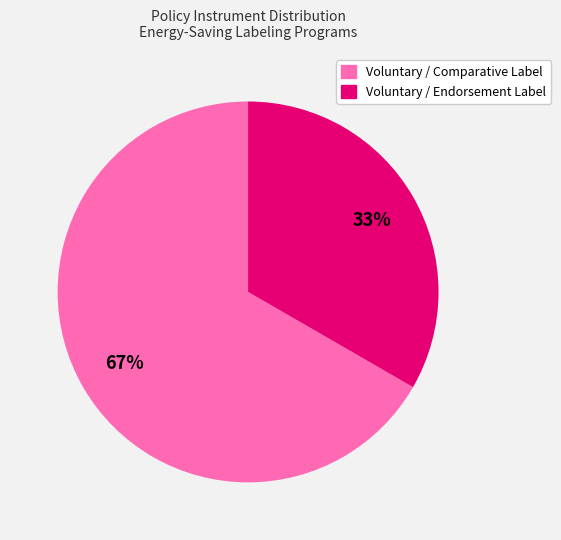

Count the number of slices in the pie.

2